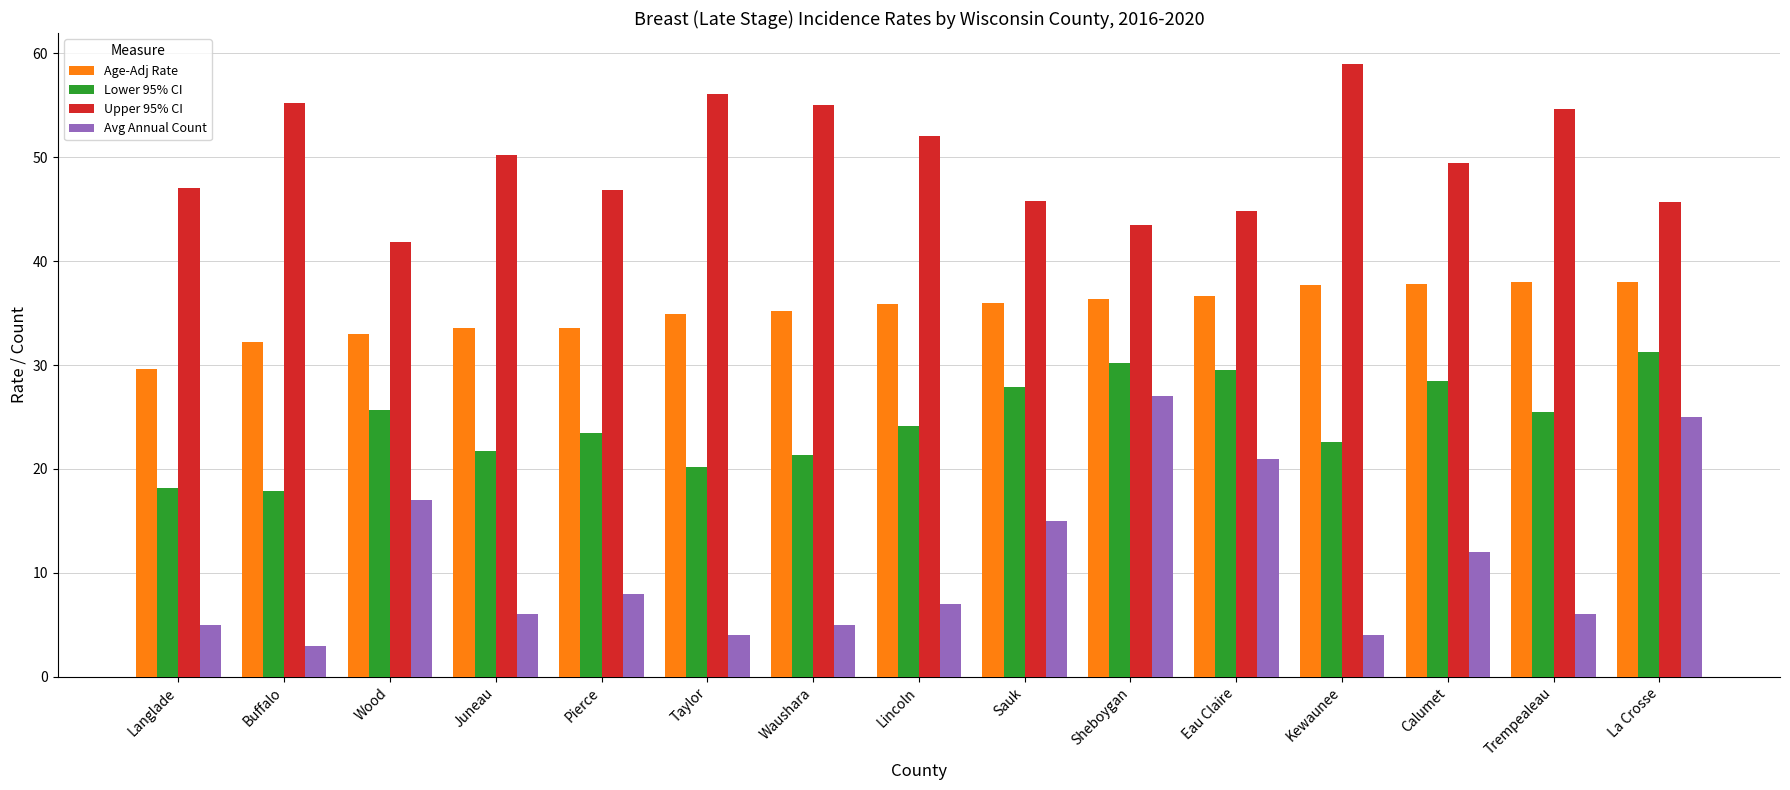

What position from the right is Pierce?

11